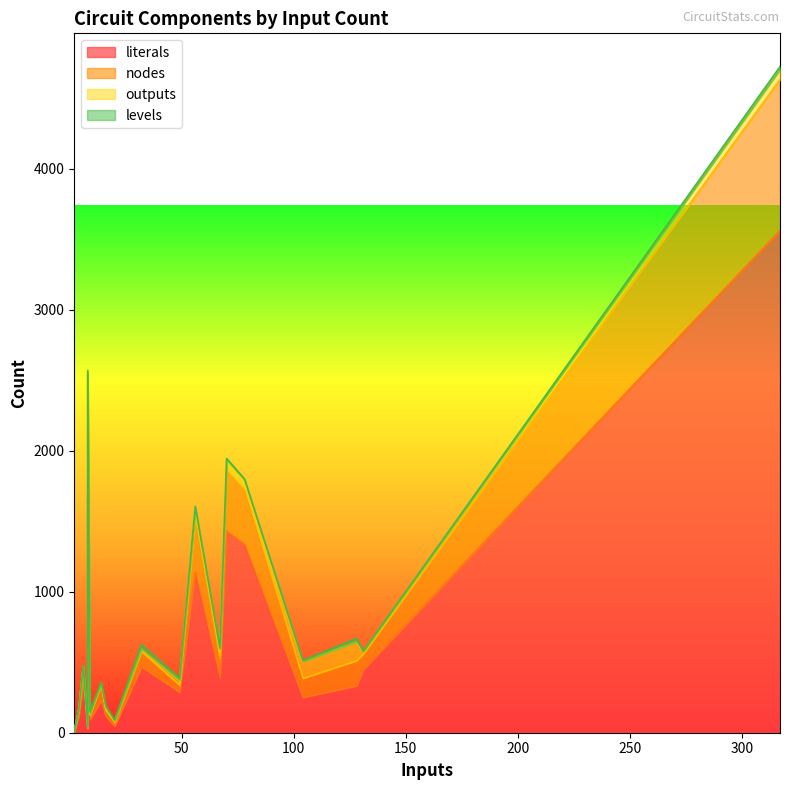

True or false: outputs and levels intersect in this chart.

True